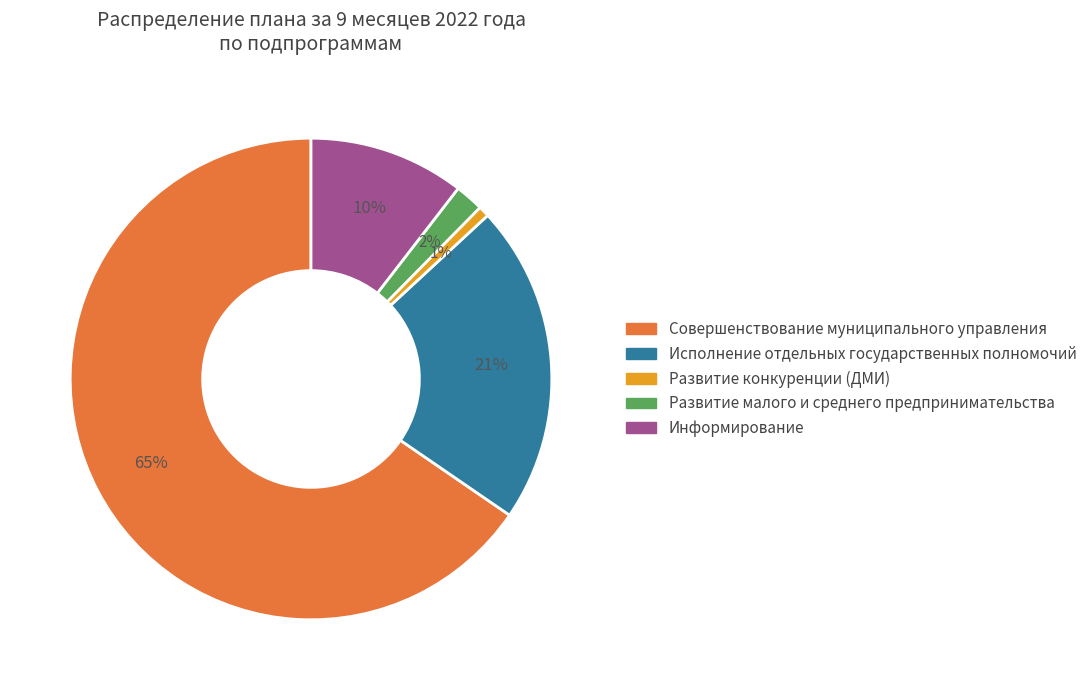

Does any single category account for the majority?

Yes